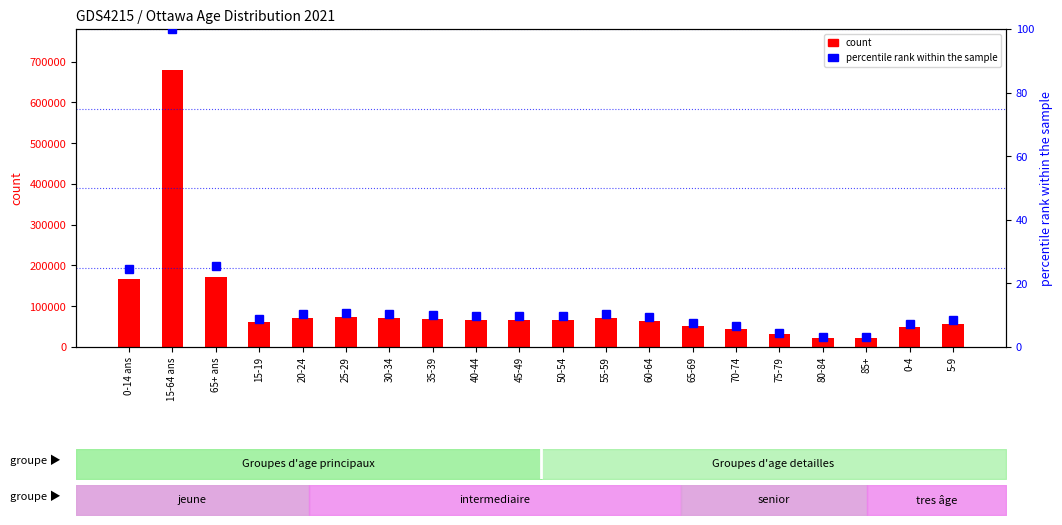

Does the chart contain any negative values?

No